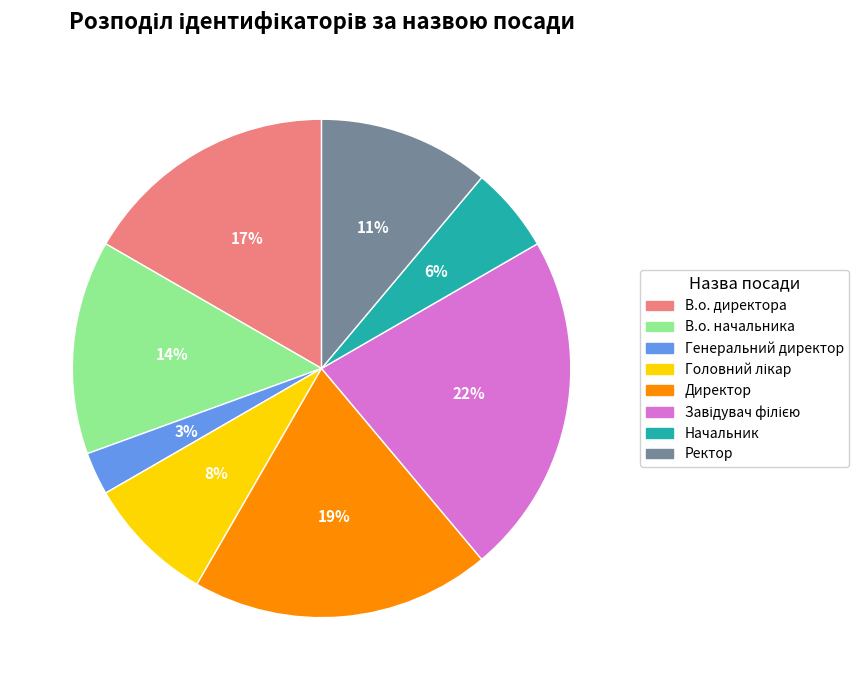

Approximately how many times larger is the value at В.о. директора compared to Ректор?

1.5